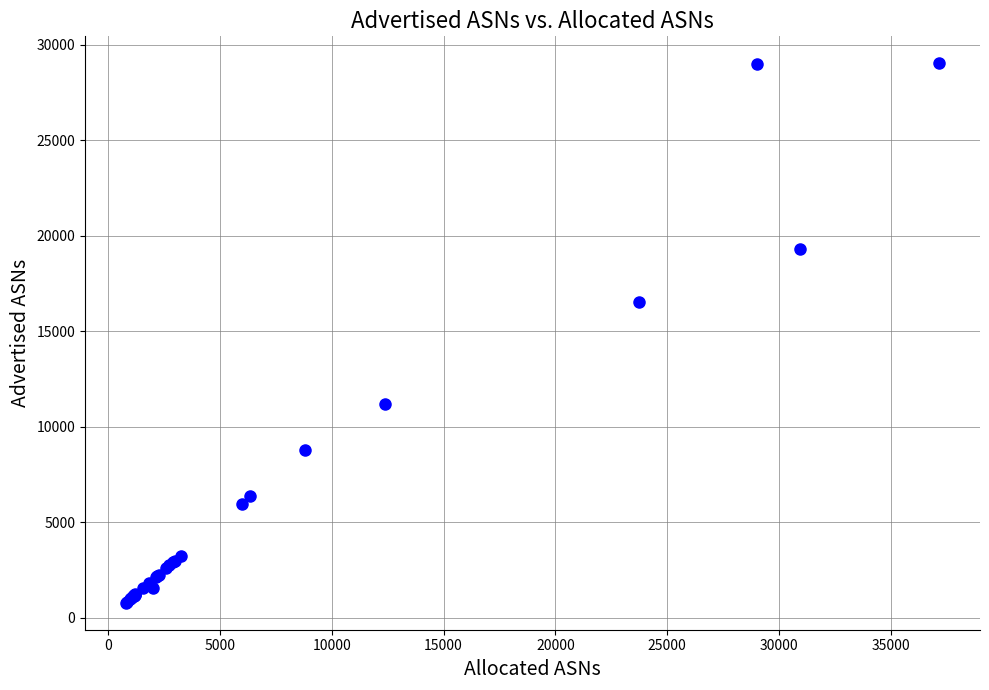

What Y value in the scatter plot is closest to 14909?

16528